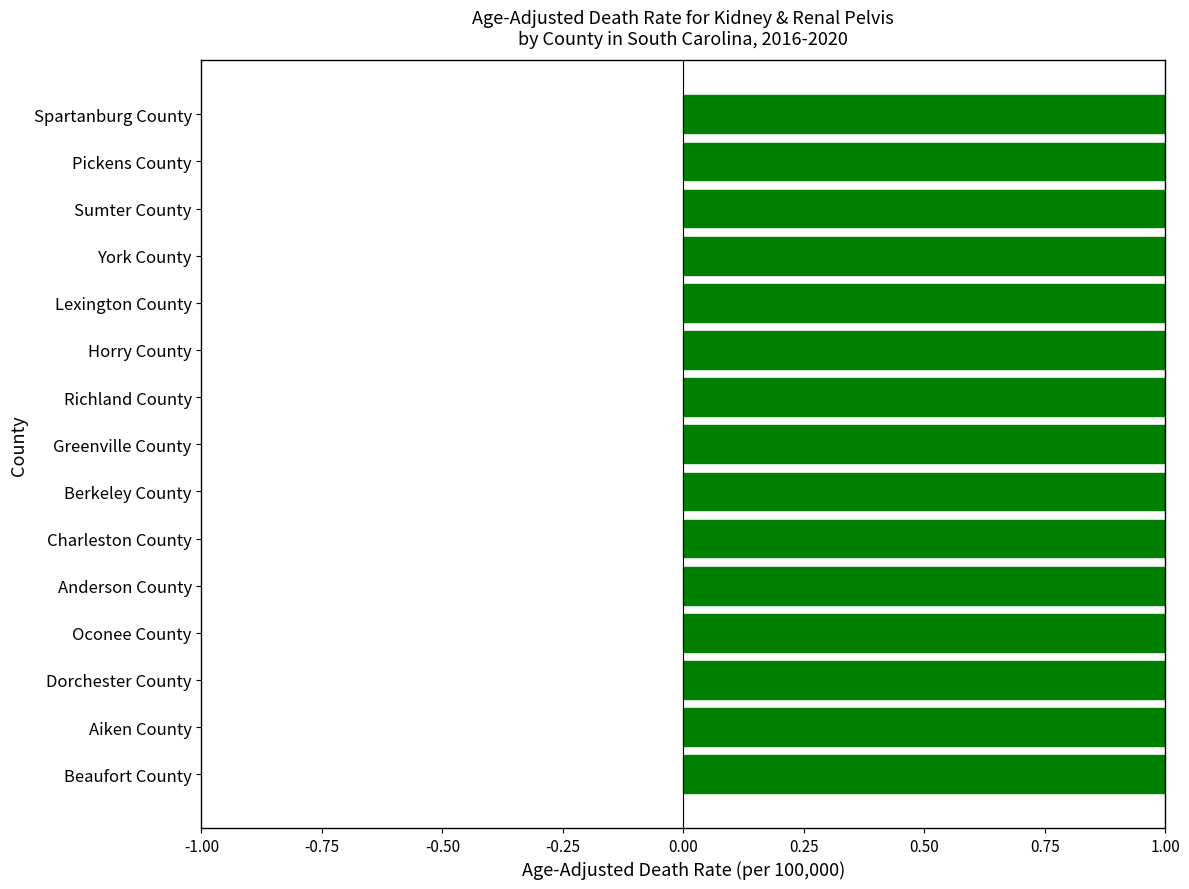

Between Lexington County and Richland County, which is larger?

Lexington County